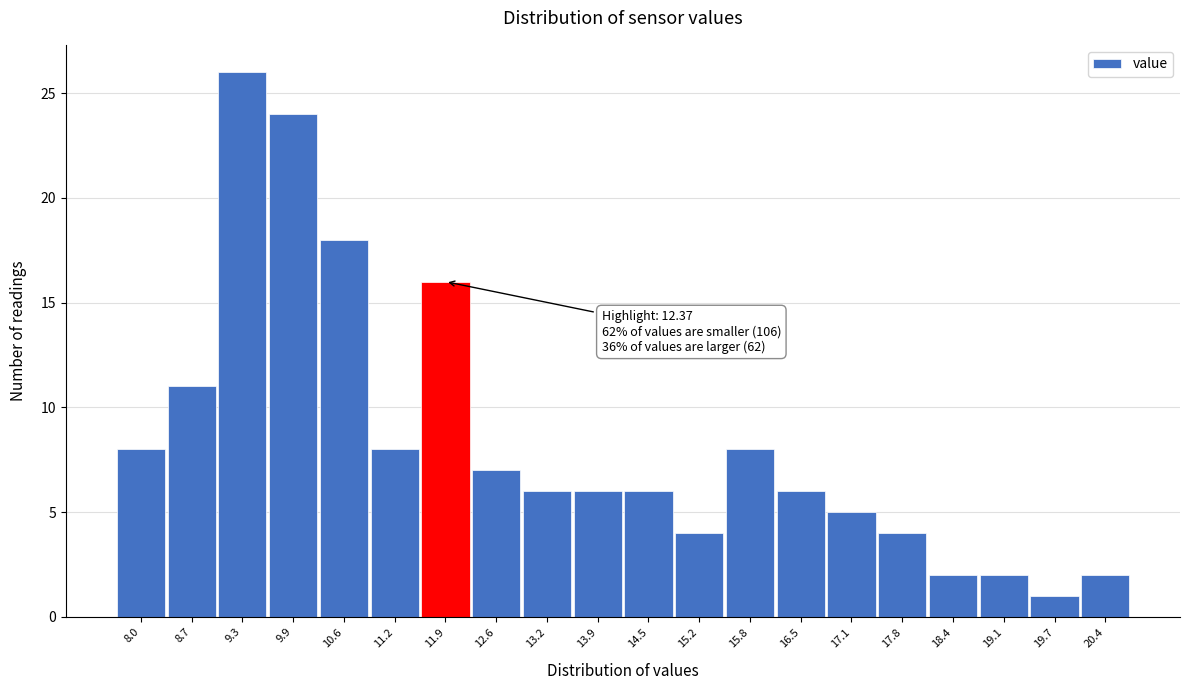

Reading right to left, list all the values displayed in this chart.

20.4=2	19.7=1	19.1=2	18.4=2	17.8=4	17.1=5	16.5=6	15.8=8	15.2=4	14.5=6	13.9=6	13.2=6	12.6=7	11.9=16	11.2=8	10.6=18	9.9=24	9.3=26	8.7=11	8.0=8